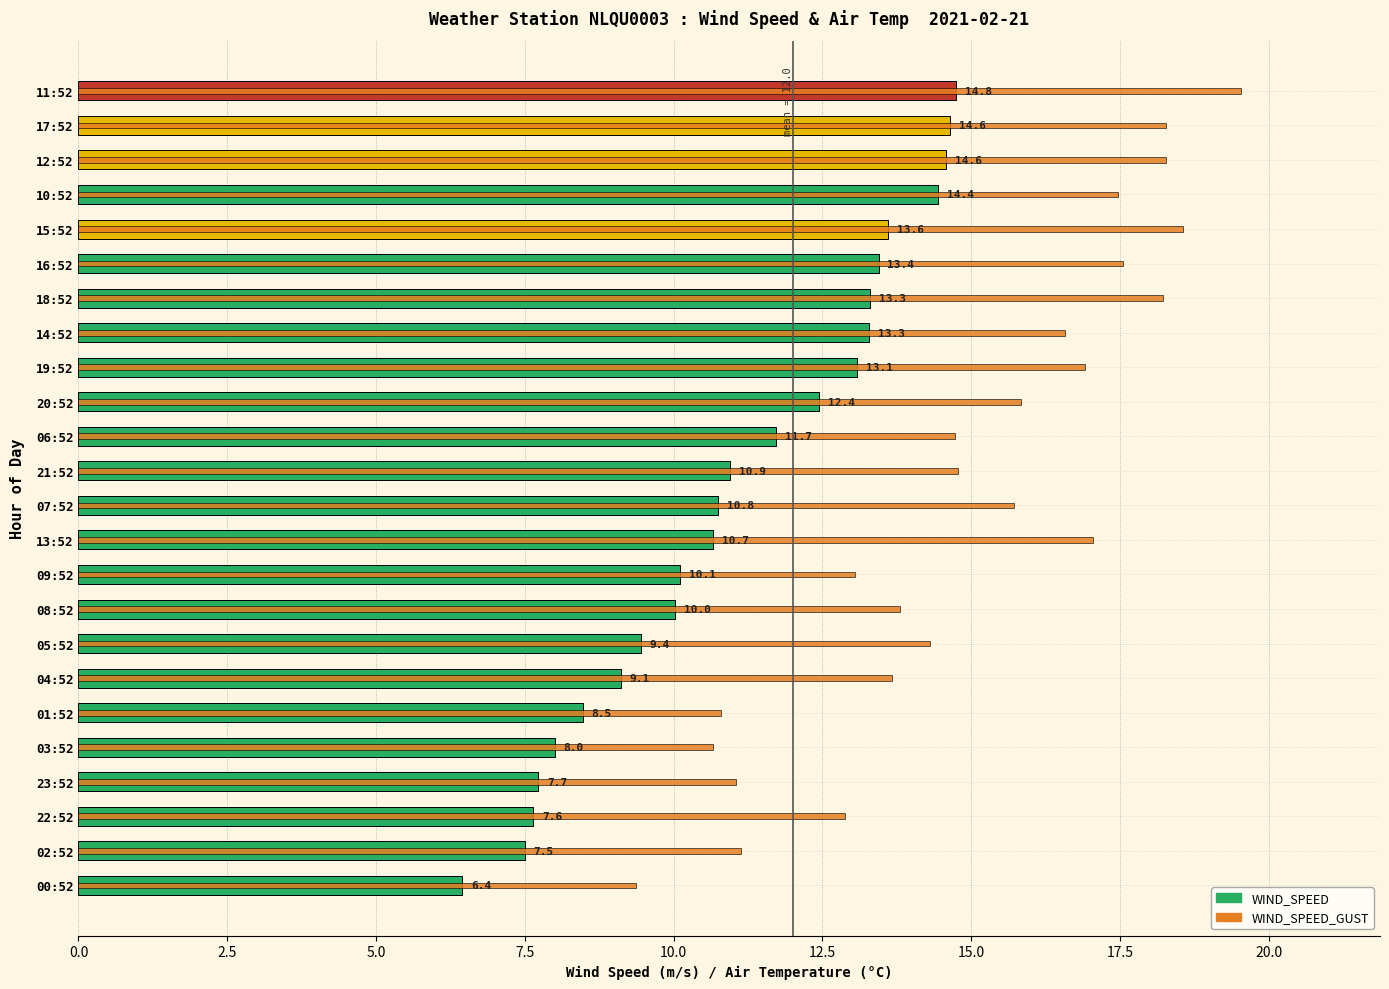

Rank the series by their average value, from lowest to highest.

WIND_SPEED, WIND_SPEED_GUST